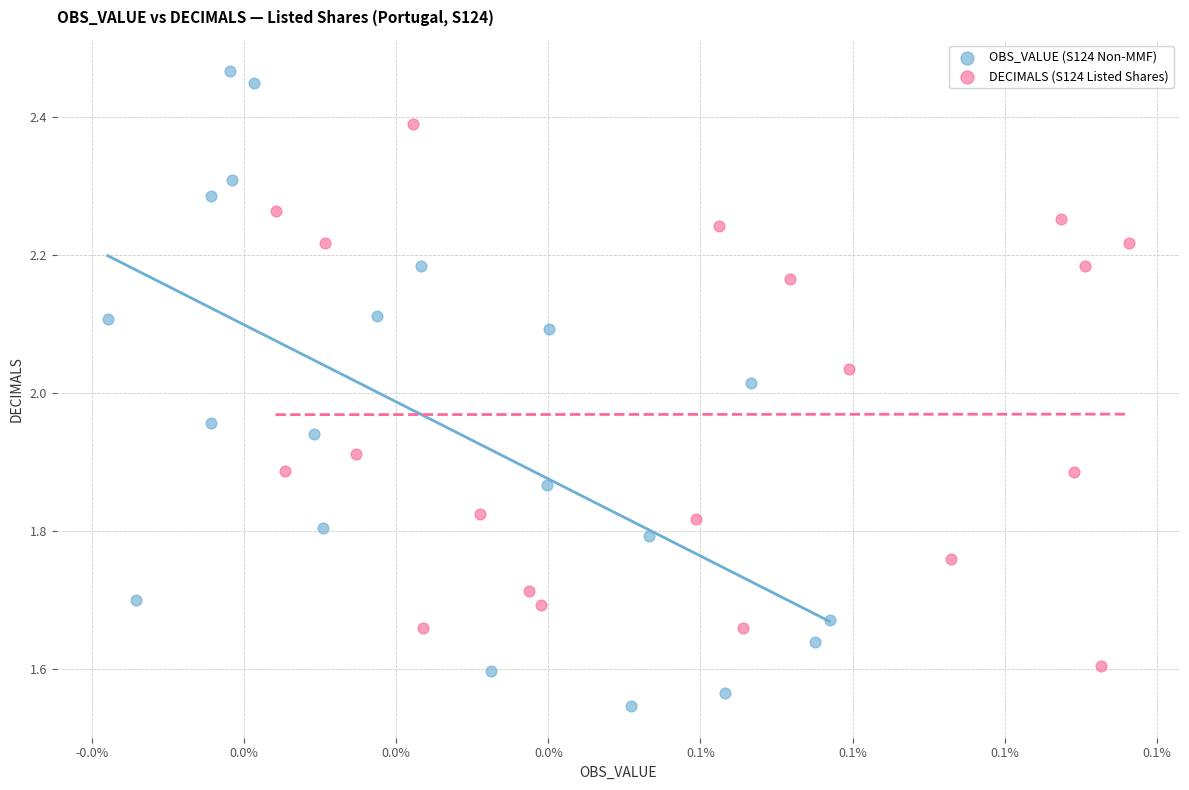

What are all the series names shown in the legend?

OBS_VALUE (S124 Non-MMF), DECIMALS (S124 Listed Shares)